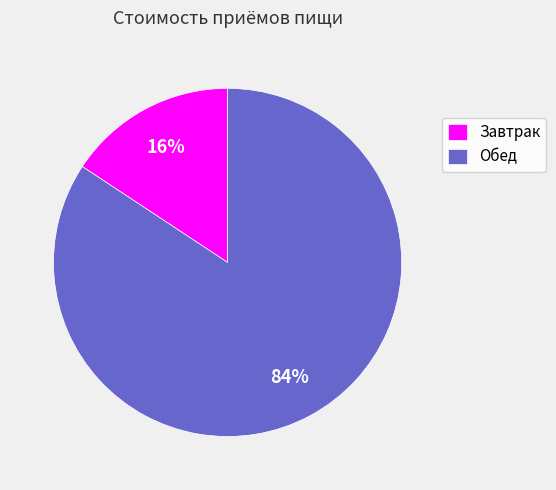

Between Завтрак and Обед, which is larger?

Обед